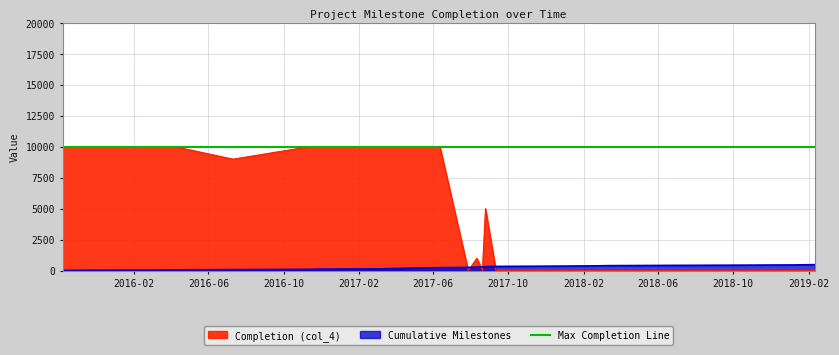

How many categories are shown in the chart?

24